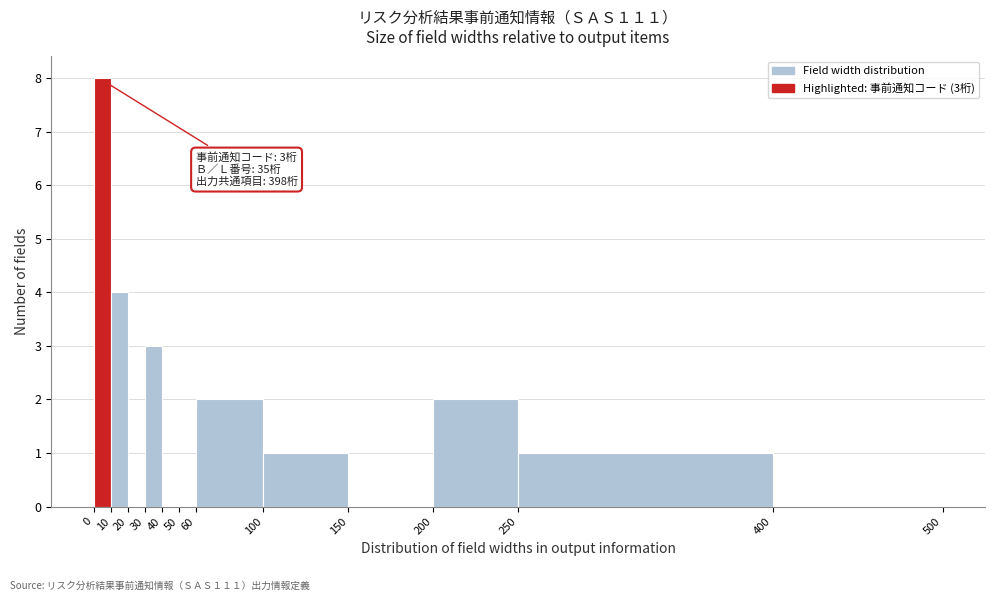

Which range on the x-axis has the tallest bar?

0 to 10